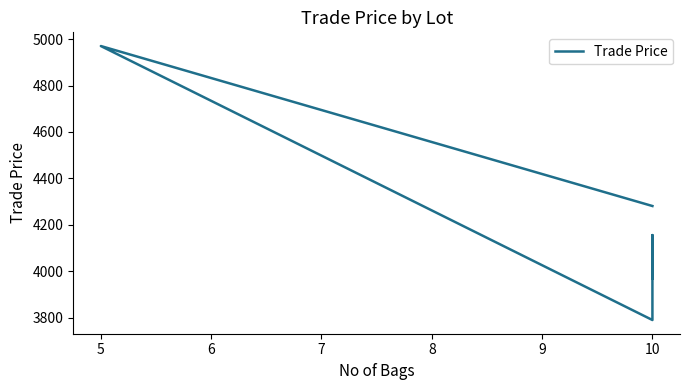

Reading left to right, transcribe all the data shown in this chart.

3969.8	4155.8	3790.0	4970.0	4281.0